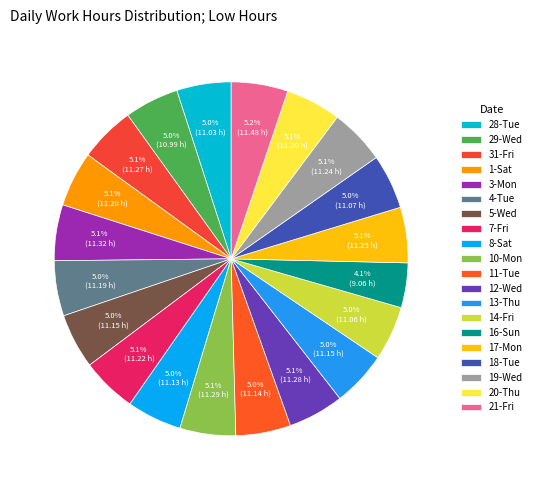

True or false: 20-Thu accounts for 1% of the total.

False